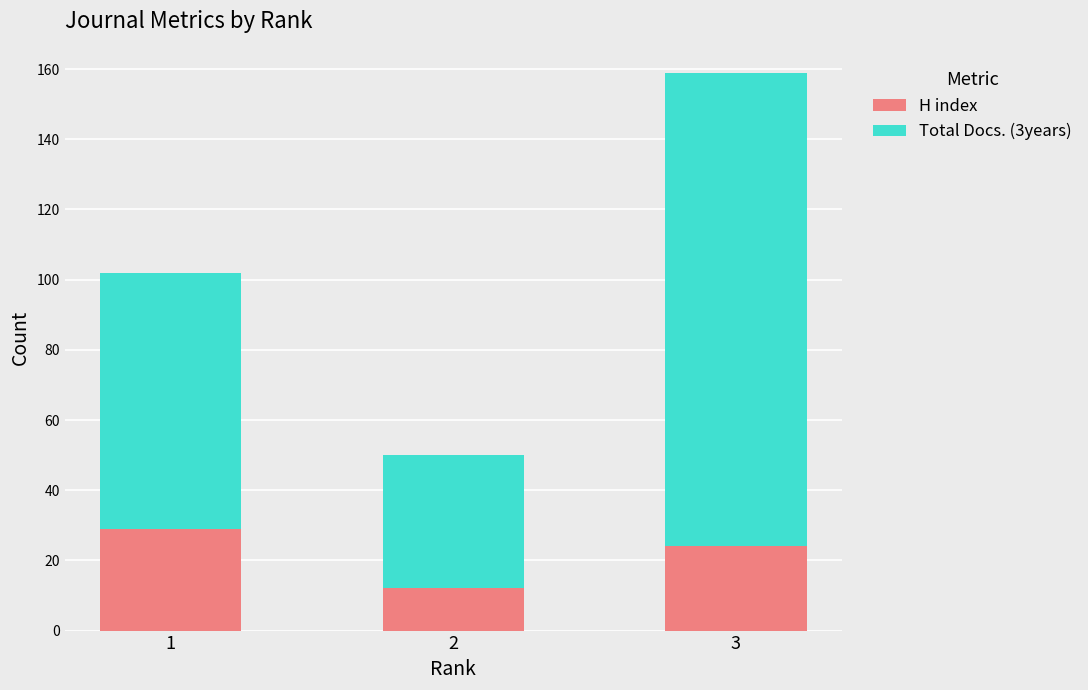

How many bars are there in total?

3